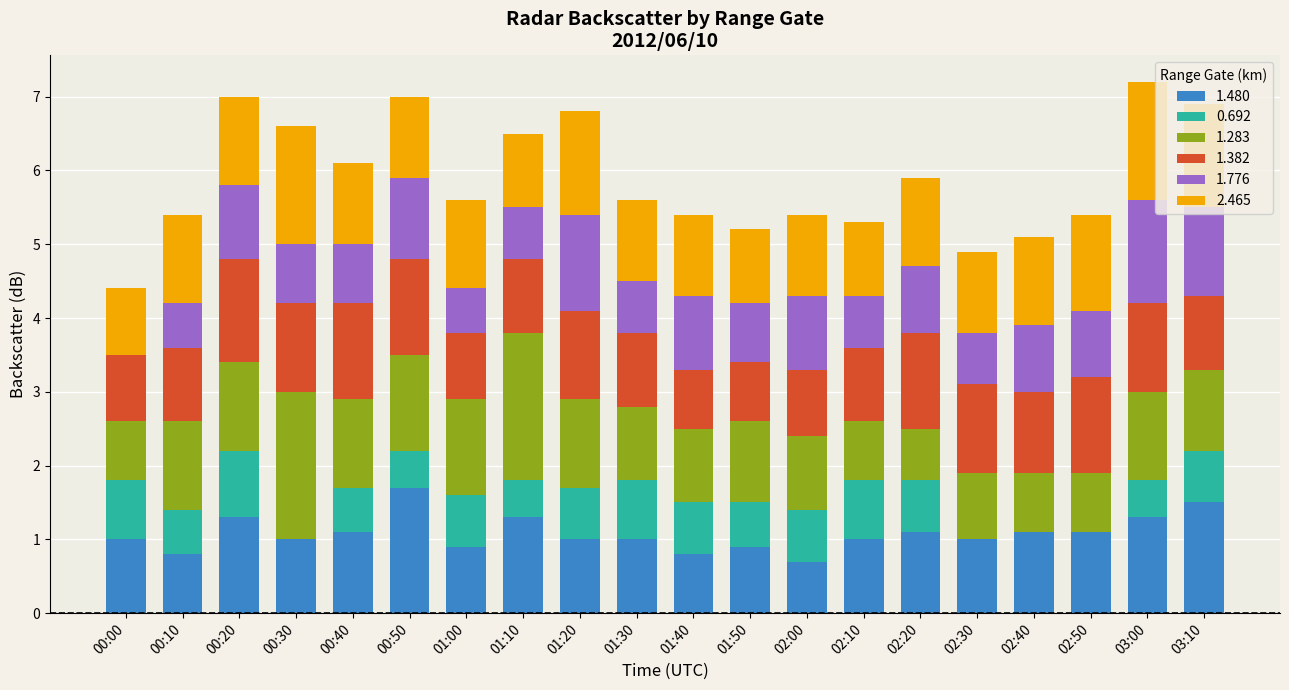

What is the sum of the 1.480 values at 02:00 and 01:10?

2.0